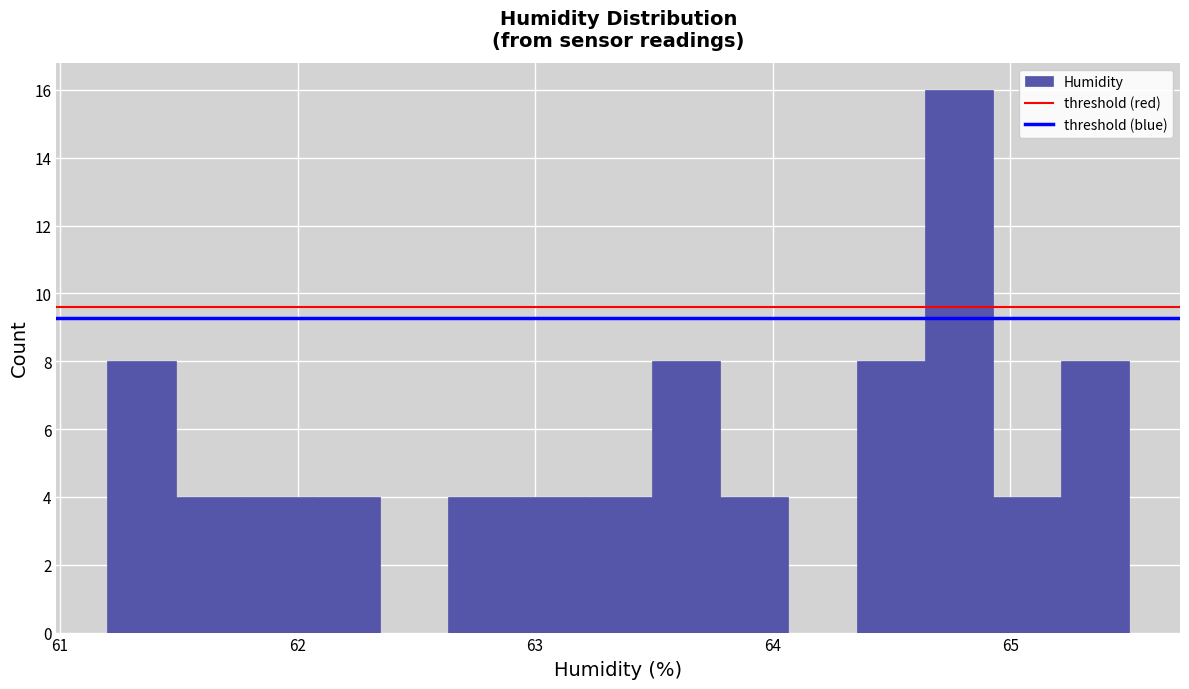

Around what value on the x-axis is the tallest bar? Give the approximate position of its centre, as read against the axis.

64.8